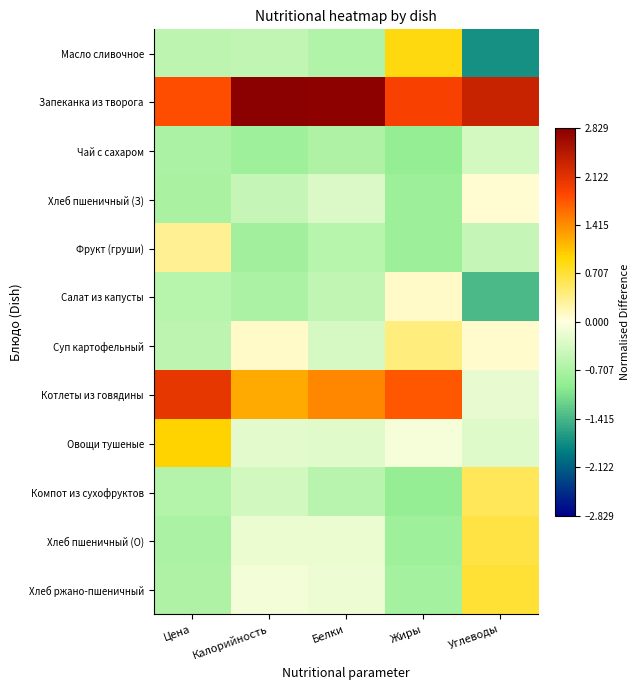

Reading left to right, list all the values displayed in this chart.

Масло сливочное: Цена=-0.6	Калорийность=-0.5	Белки=-0.7	Жиры=0.9	Углеводы=-1.7
Запеканка из творога: Цена=1.8	Калорийность=2.8	Белки=2.8	Жиры=1.9	Углеводы=2.3
Чай с сахаром: Цена=-0.7	Калорийность=-0.8	Белки=-0.7	Жиры=-0.9	Углеводы=-0.4
Хлеб пшеничный (З): Цена=-0.7	Калорийность=-0.5	Белки=-0.3	Жиры=-0.8	Углеводы=0.1
Фрукт (груши): Цена=0.3	Калорийность=-0.8	Белки=-0.6	Жиры=-0.8	Углеводы=-0.5
Салат из капусты: Цена=-0.6	Калорийность=-0.7	Белки=-0.5	Жиры=0.1	Углеводы=-1.4
Суп картофельный: Цена=-0.6	Калорийность=0.1	Белки=-0.3	Жиры=0.4	Углеводы=0.1
Котлеты из говядины: Цена=2.1	Калорийность=1.2	Белки=1.4	Жиры=1.8	Углеводы=-0.2
Овощи тушеные: Цена=1.0	Калорийность=-0.2	Белки=-0.2	Жиры=-0.1	Углеводы=-0.3
Компот из сухофруктов: Цена=-0.6	Калорийность=-0.4	Белки=-0.6	Жиры=-0.9	Углеводы=0.6
Хлеб пшеничный (О): Цена=-0.7	Калорийность=-0.2	Белки=-0.2	Жиры=-0.8	Углеводы=0.7
Хлеб ржано-пшеничный: Цена=-0.7	Калорийность=-0.1	Белки=-0.1	Жиры=-0.8	Углеводы=0.7